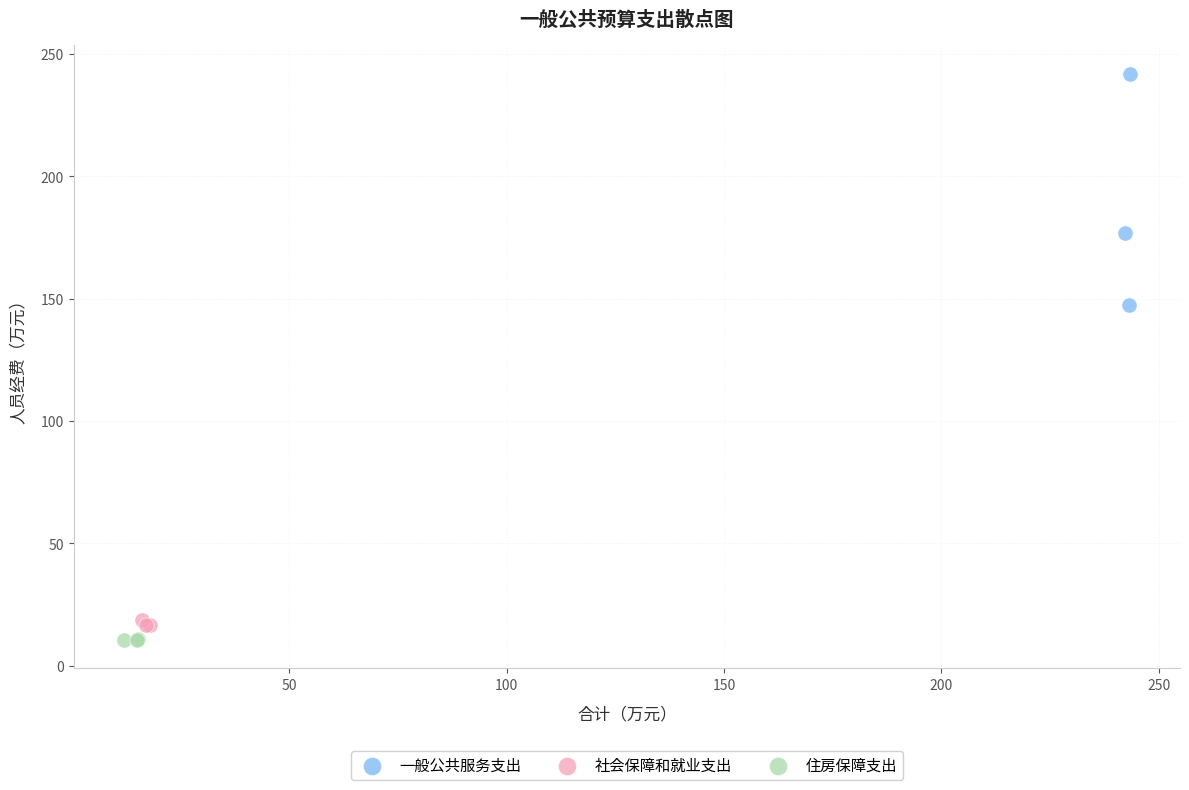

Which series contains the highest Y value?

一般公共服务支出